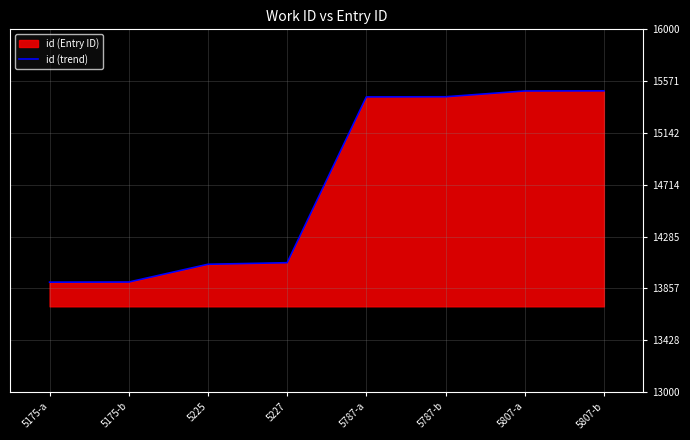

List the labels in order of value, smallest first.

5175-a, 5175-b, 5225, 5227, 5787-a, 5787-b, 5807-a, 5807-b